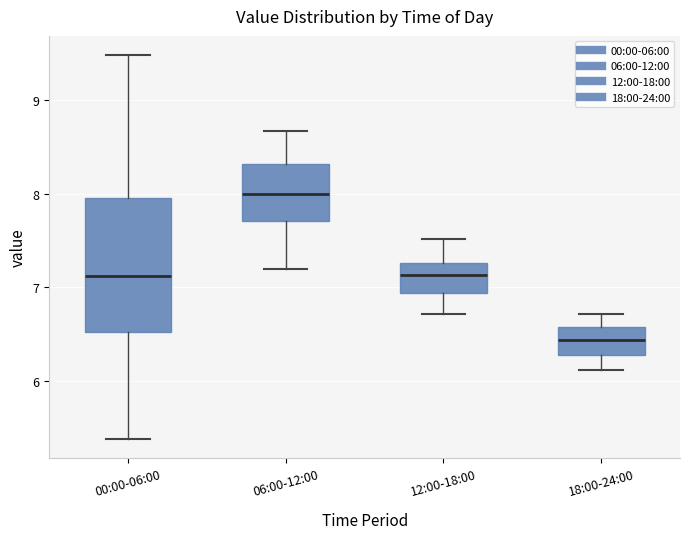

Where is the lower edge of the box for 12:00-18:00 on the y-axis? The values are not printed on the chart, so give them approximately, as read against the axis.

6.9